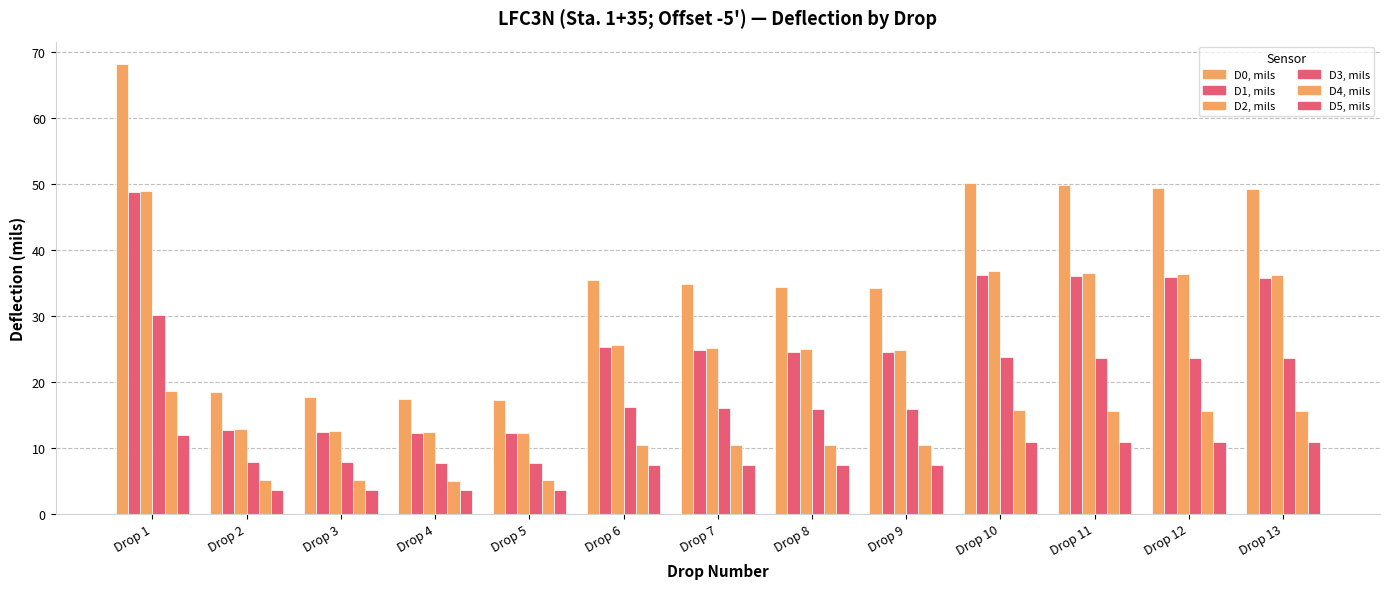

How many data points in D1, mils are above 24?

9